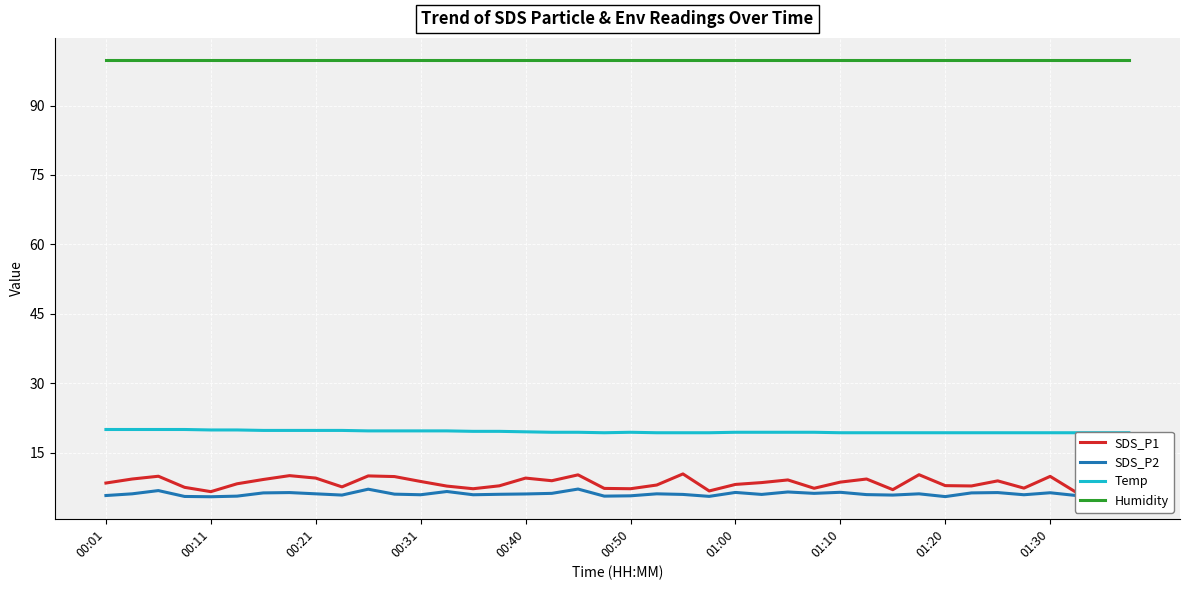

True or false: Temp and Humidity intersect in this chart.

False